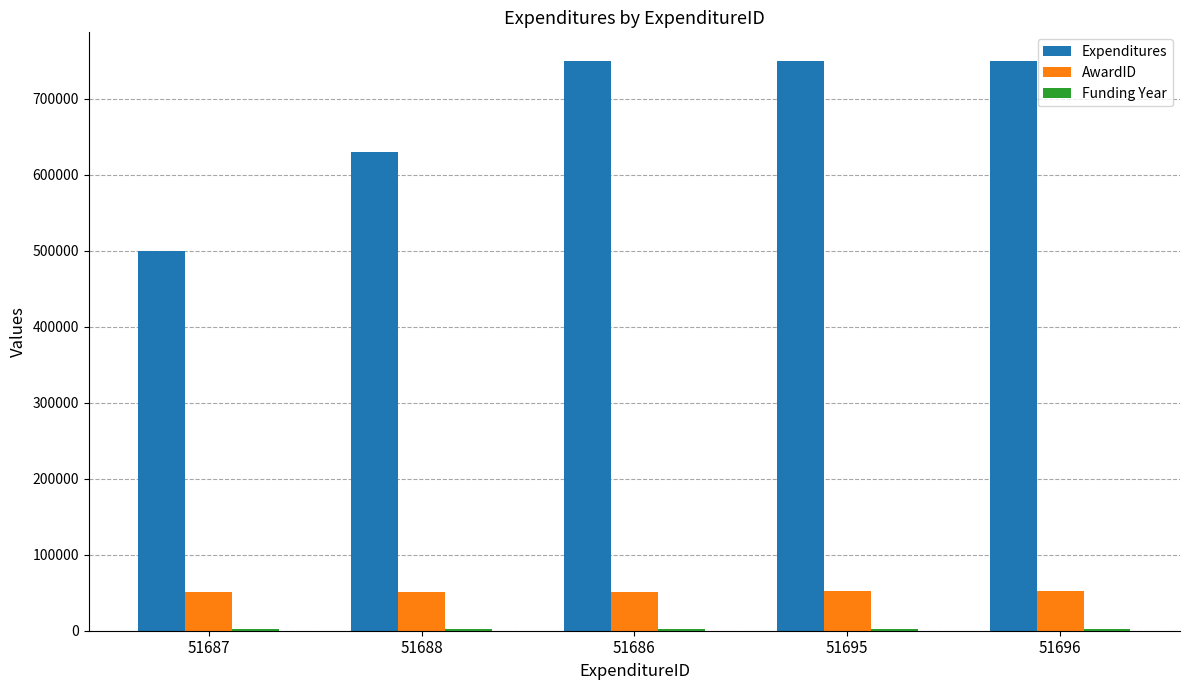

The Expenditures series shows 786419 at 51687. True or false?

False